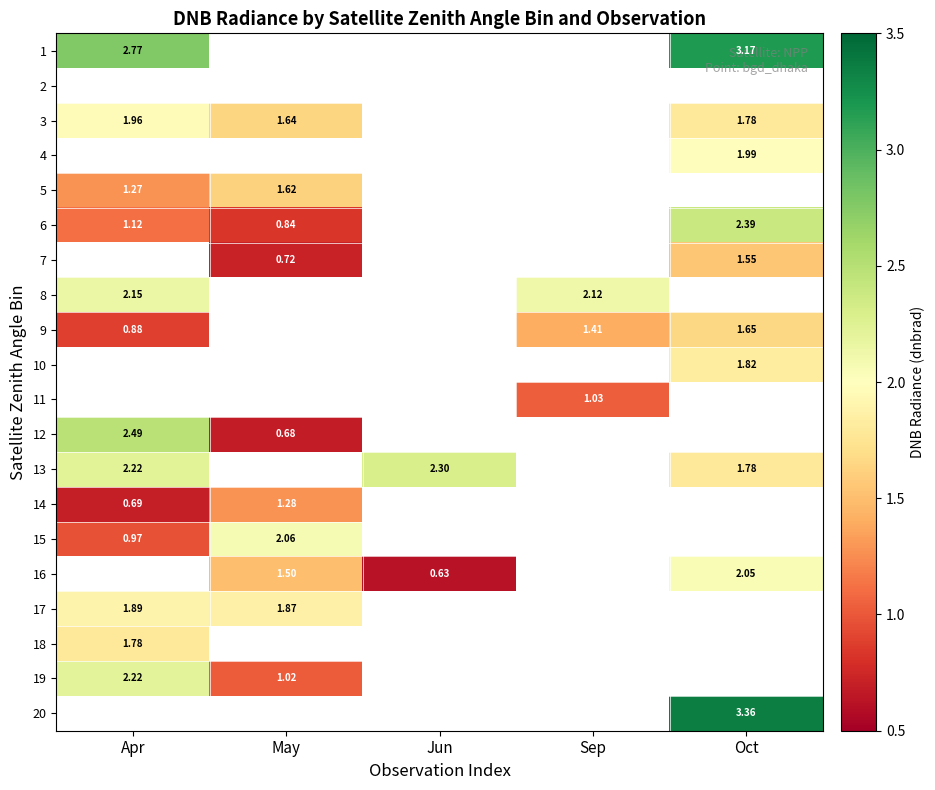

Is the value of 16 at Jun greater than the value of 3 at Apr?

No